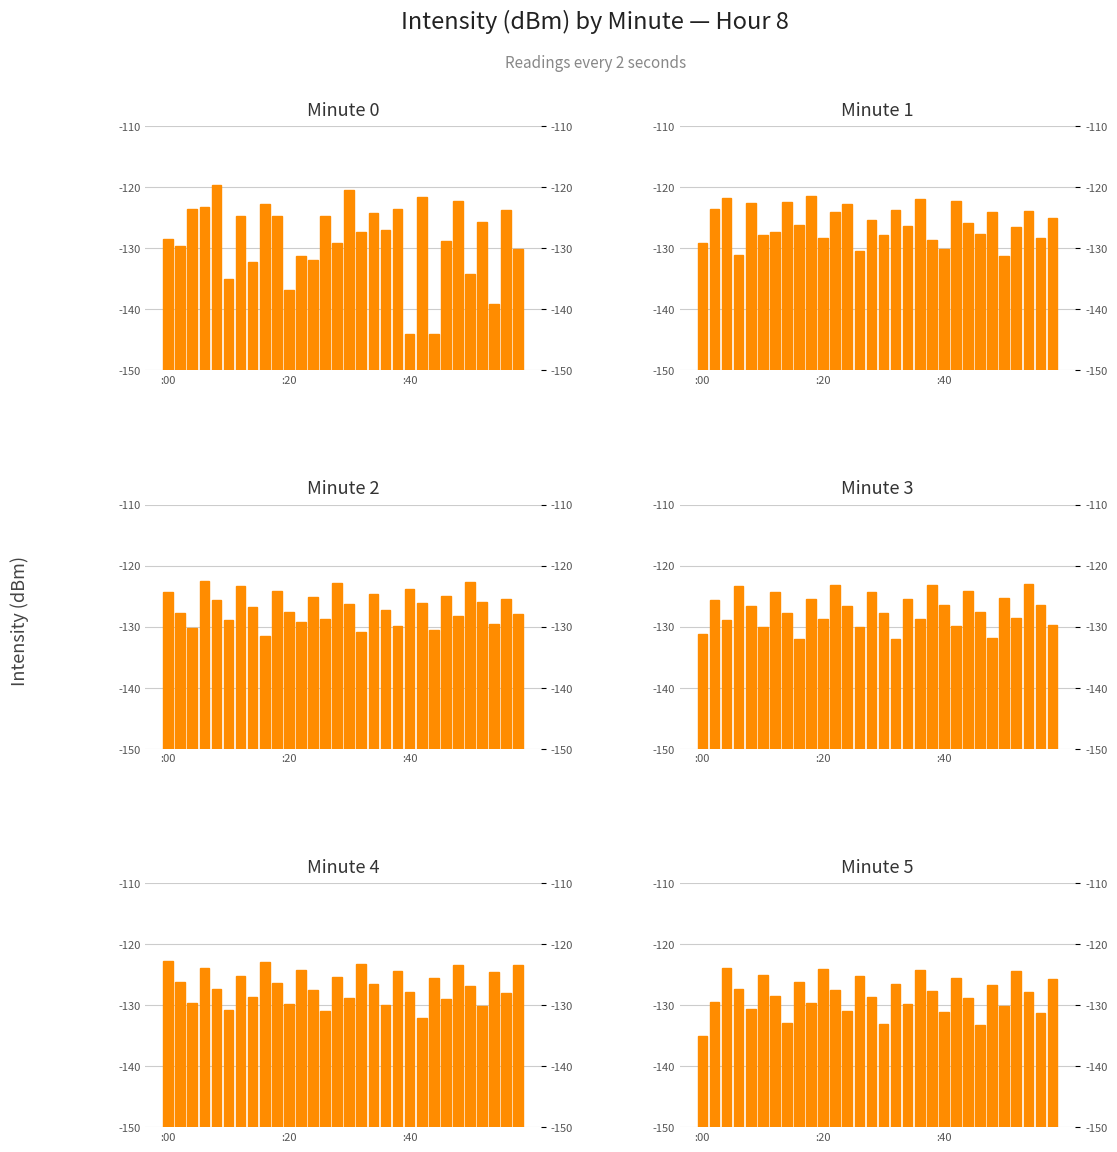

Which series has the largest total across all categories?

Minute 1